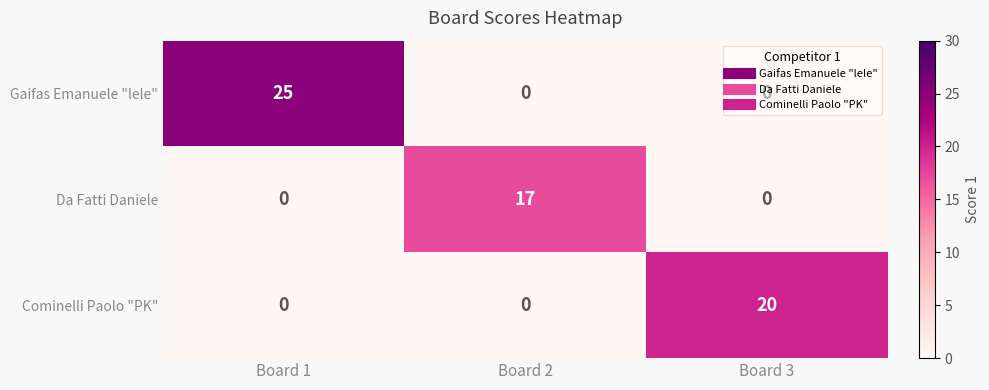

The value of Cominelli Paolo "PK" at Board 1 is 13. True or false?

False